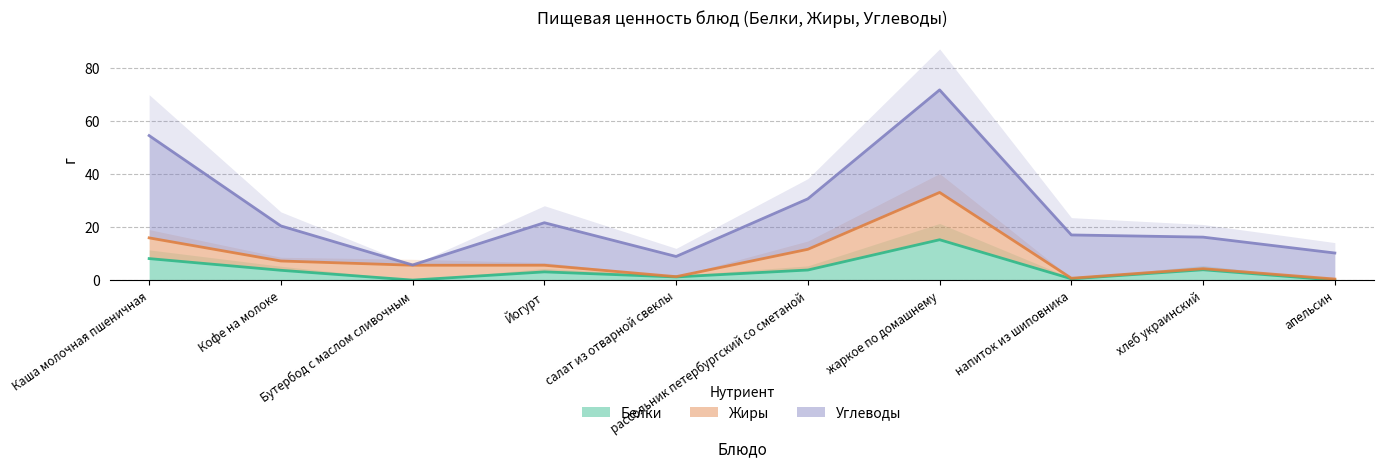

Reading left to right, transcribe all the data shown in this chart.

Белки: Каша молочная пшеничная=8.2	Кофе на молоке=3.8	Бутербод с маслом сливочным=0.1	Йогурт=3.2	салат из отварной свеклы=1.3	рассольник петербургский со сметаной=3.9	жаркое по домашнему=15.3	напиток из шиповника=0.6	хлеб украинский=4.0	апельсин=0.1
Жиры: Каша молочная пшеничная=7.8	Кофе на молоке=3.5	Бутербод с маслом сливочным=5.6	Йогурт=2.5	салат из отварной свеклы=0.1	рассольник петербургский со сметаной=7.8	жаркое по домашнему=17.8	напиток из шиповника=0.2	хлеб украинский=0.4	апельсин=0.4
Углеводы: Каша молочная пшеничная=38.5	Кофе на молоке=13.2	Бутербод с маслом сливочным=0.1	Йогурт=16.0	салат из отварной свеклы=7.6	рассольник петербургский со сметаной=19.0	жаркое по домашнему=38.6	напиток из шиповника=16.3	хлеб украинский=11.9	апельсин=9.8